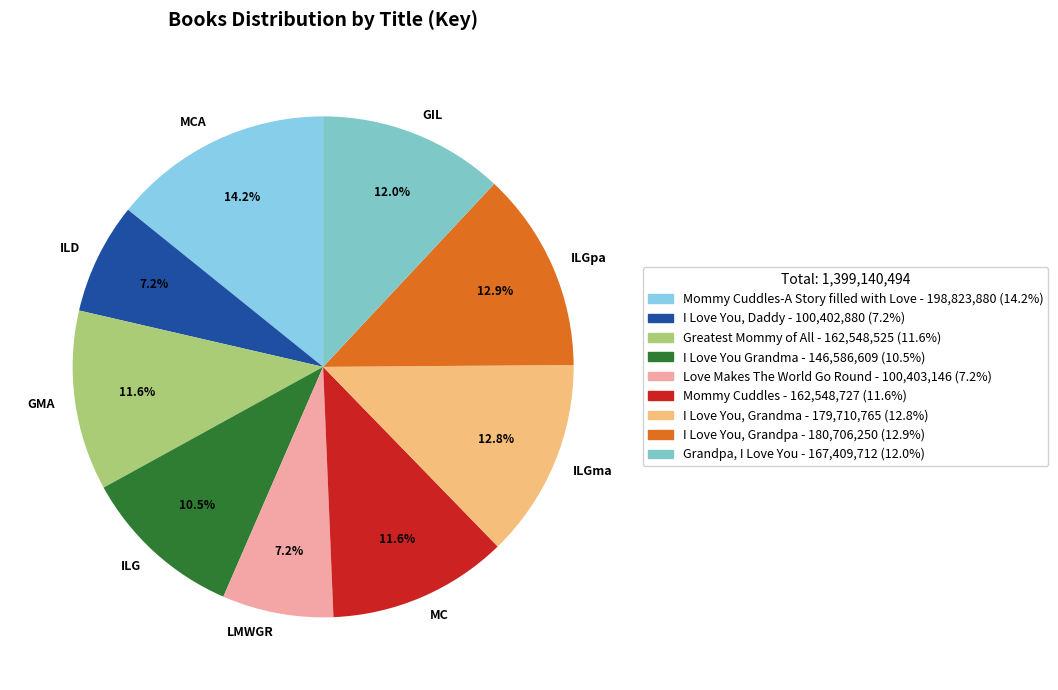

To the nearest percent, what is the average slice percentage?

11%